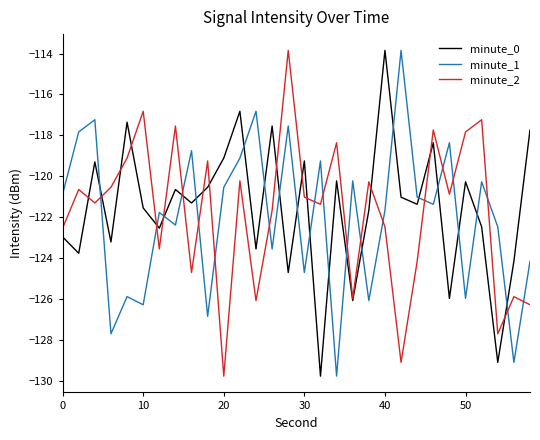

True or false: minute_1 and minute_0 intersect in this chart.

True